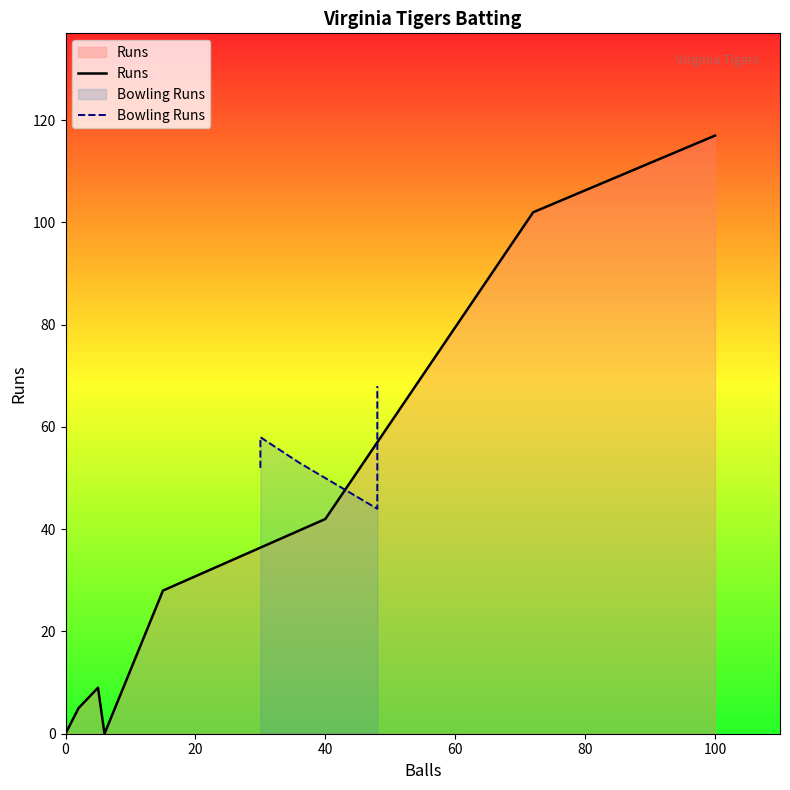

True or false: Balls has more than 2 interior local peaks.

False